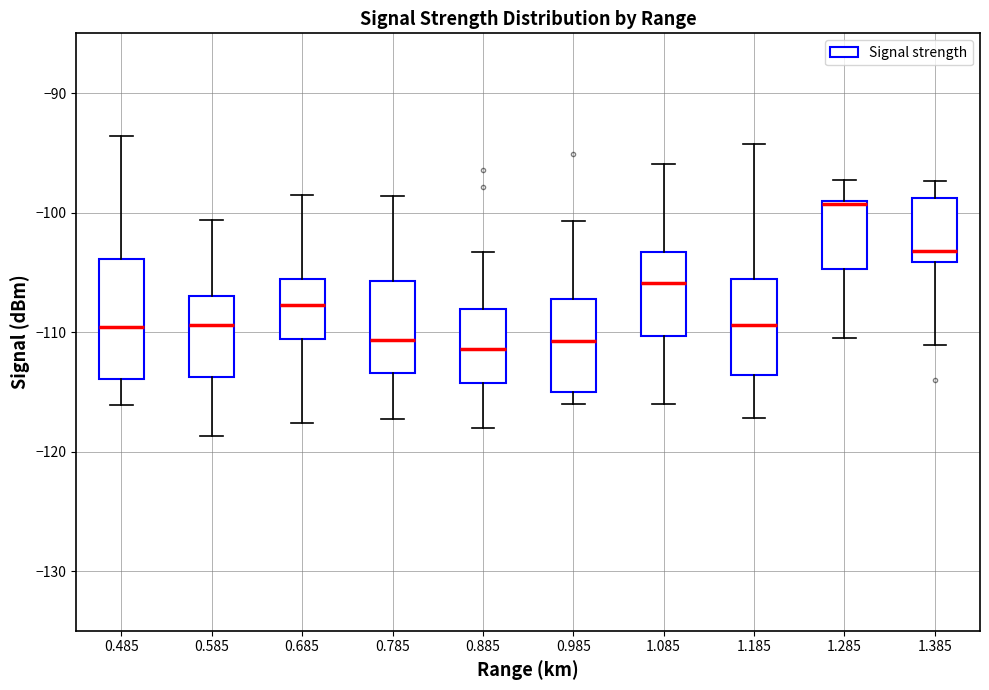

Reading left to right, read every box against the y-axis: the position of its median line, the range the box covers, and the ends of its whiskers. The values are not printed on the chart, so give them approximately, as read against the axis.

0.485: median -110, box -114 to -104, whiskers -116 to -94
0.585: median -109, box -114 to -107, whiskers -119 to -101
0.685: median -108, box -111 to -106, whiskers -118 to -98
0.785: median -111, box -113 to -106, whiskers -117 to -99
0.885: median -111, box -114 to -108, whiskers -118 to -103
0.985: median -111, box -115 to -107, whiskers -116 to -101
1.085: median -106, box -110 to -103, whiskers -116 to -96
1.185: median -109, box -114 to -106, whiskers -117 to -94
1.285: median -99, box -105 to -99, whiskers -110 to -97
1.385: median -103, box -104 to -99, whiskers -111 to -97